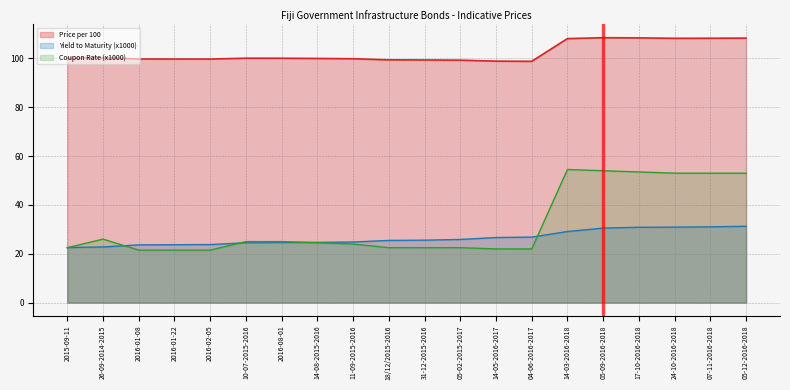

What position from the left is 17-10-2016-2018?

17